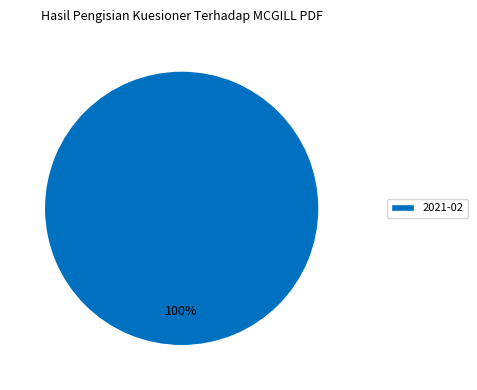

Is there a majority slice in this chart?

Yes